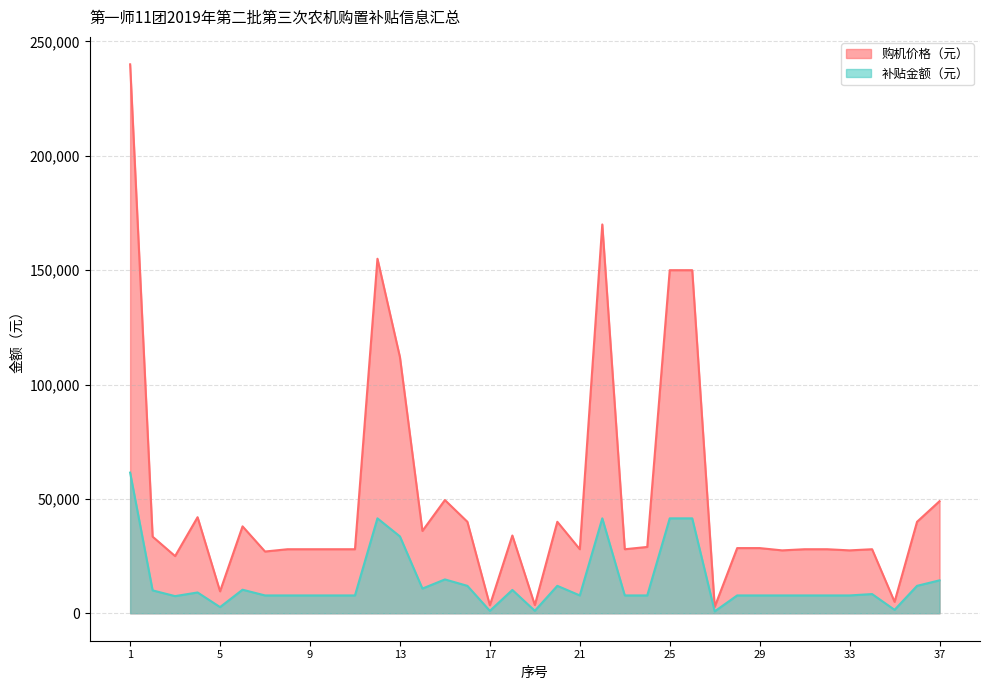

Which series has the largest range (max minus min)?

购机价格（元）